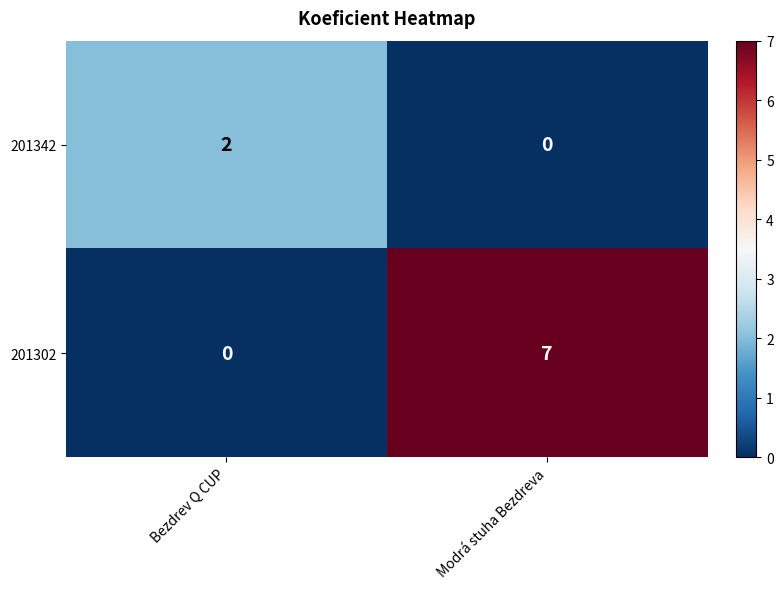

List the series in order of their peak value, lowest first.

201342, 201302